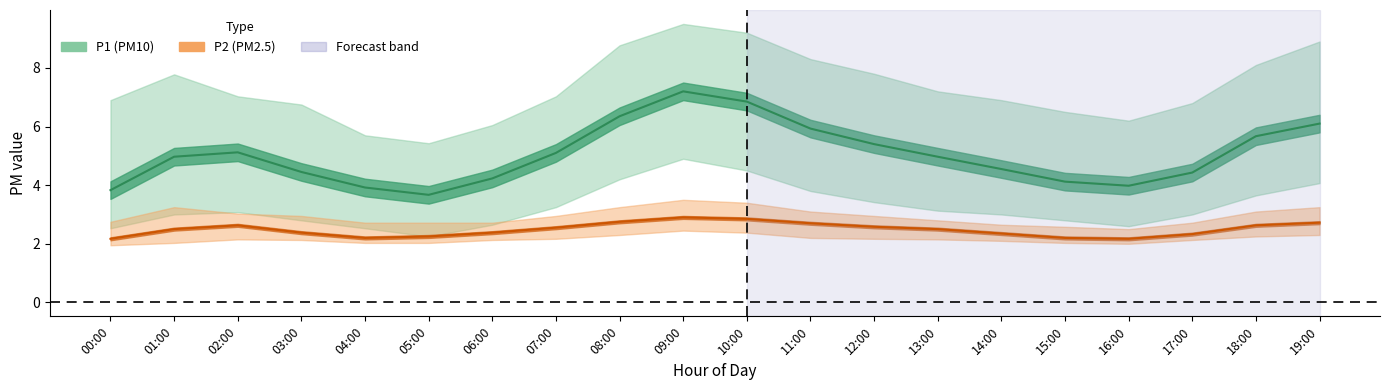

What is the sum of all P1_lower values?

65.2